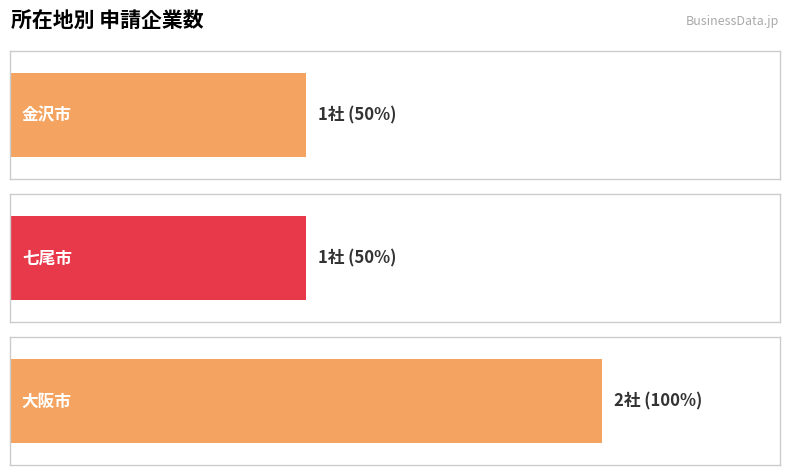

At which category does the chart reach its minimum across all series?

七尾市